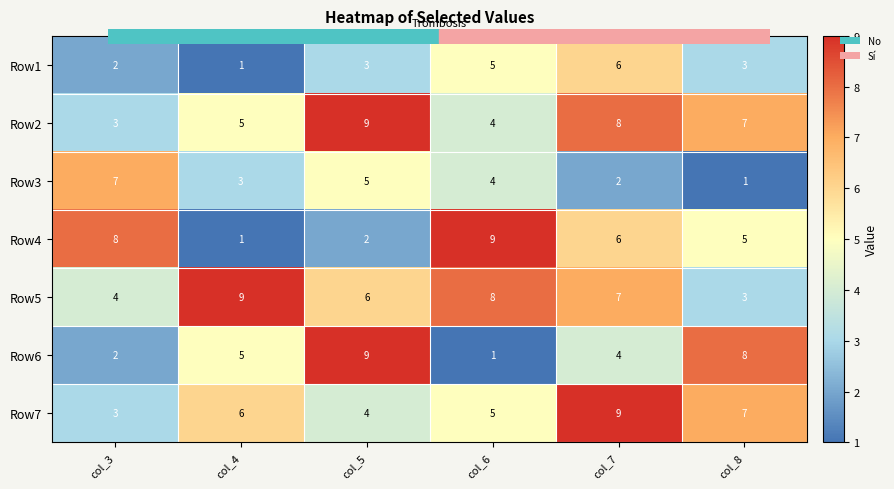

The value of Row5 at col_5 is 6. True or false?

True